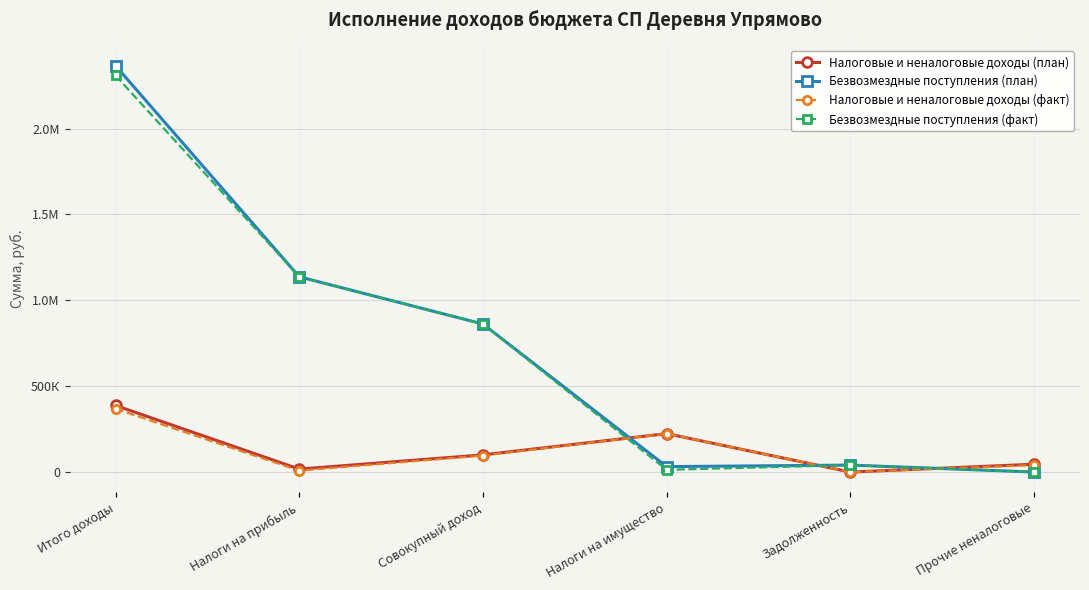

Where do Безвозмездные поступления (план) and Налоговые и неналоговые доходы (план) first cross each other?

Совокупный доход and Налоги на имущество